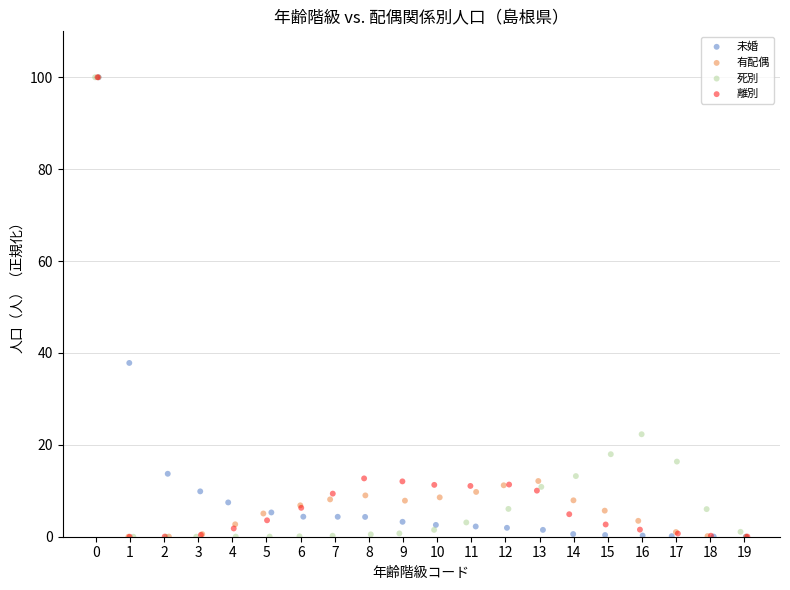

What are all the series names shown in the legend?

未婚, 有配偶, 死別, 離別